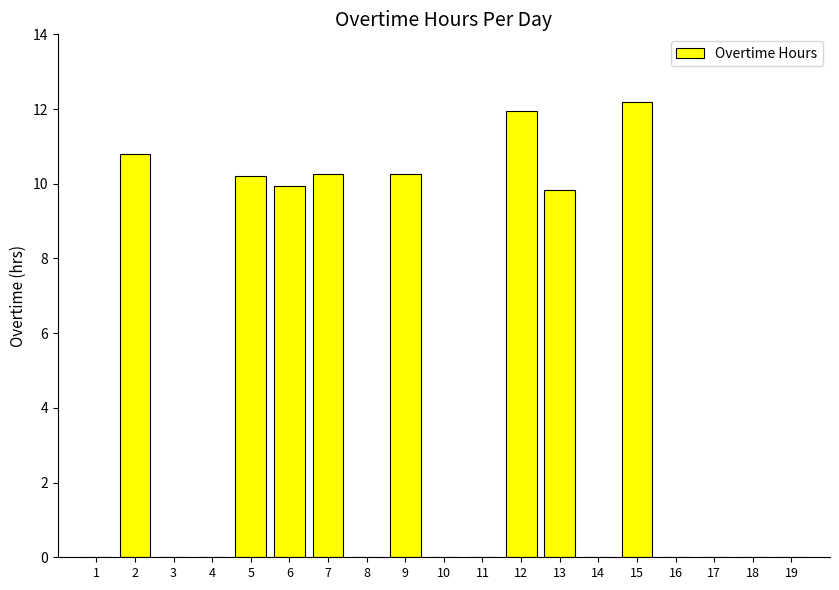

How many categories are shown in the chart?

19